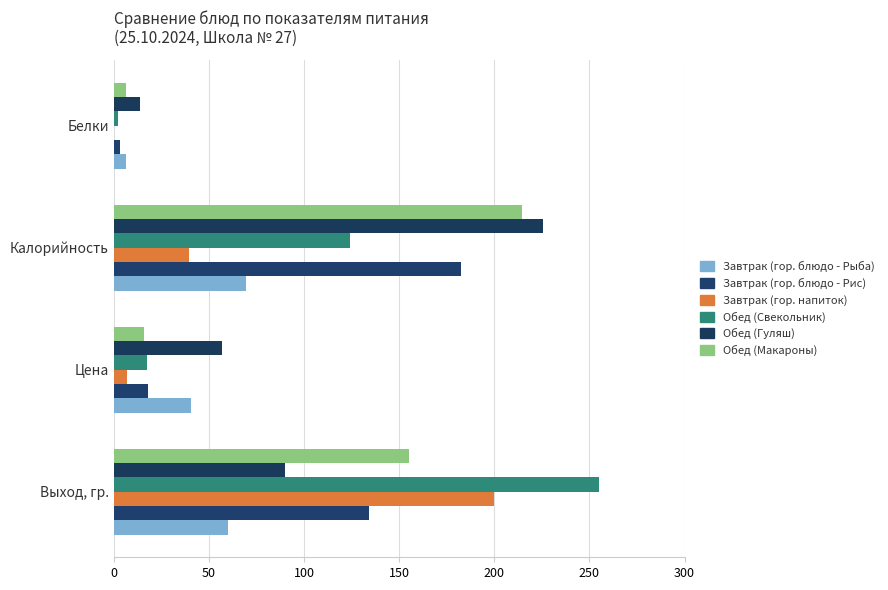

Count the number of data series in this chart.

6